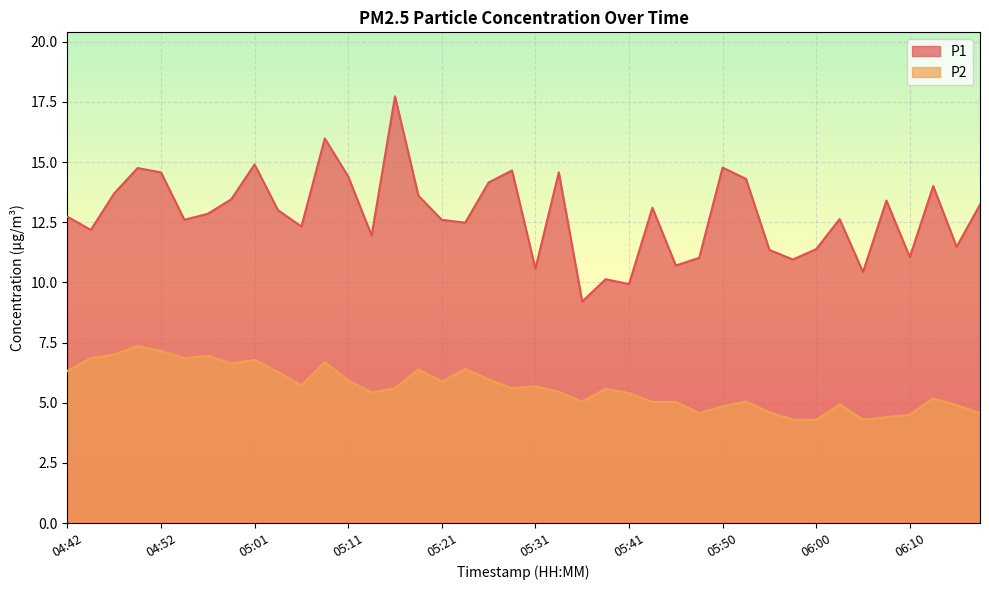

Reading right to left, what are all the values shown in this chart?

P1: 06:17=13.2	06:15=11.5	06:12=14.0	06:10=11.1	06:08=13.4	06:05=10.4	06:03=12.6	06:00=11.4	05:58=10.9	05:55=11.3	05:53=14.3	05:50=14.8	05:48=11.0	05:46=10.7	05:43=13.1	05:41=9.9	05:38=10.1	05:36=9.2	05:33=14.6	05:31=10.6	05:28=14.7	05:26=14.2	05:24=12.5	05:21=12.6	05:19=13.6	05:16=17.7	05:14=11.9	05:11=14.4	05:09=16.0	05:06=12.3	05:04=13.0	05:01=14.9	04:59=13.4	04:56=12.8	04:54=12.6	04:52=14.6	04:49=14.8	04:47=13.7	04:44=12.2	04:42=12.7
P2: 06:17=4.6	06:15=4.9	06:12=5.2	06:10=4.5	06:08=4.4	06:05=4.3	06:03=4.9	06:00=4.3	05:58=4.3	05:55=4.6	05:53=5.0	05:50=4.8	05:48=4.6	05:46=5.0	05:43=5.0	05:41=5.4	05:38=5.6	05:36=5.0	05:33=5.5	05:31=5.7	05:28=5.6	05:26=6.0	05:24=6.4	05:21=5.9	05:19=6.4	05:16=5.6	05:14=5.4	05:11=5.9	05:09=6.7	05:06=5.7	05:04=6.3	05:01=6.8	04:59=6.6	04:56=7.0	04:54=6.8	04:52=7.2	04:49=7.3	04:47=7.0	04:44=6.8	04:42=6.3